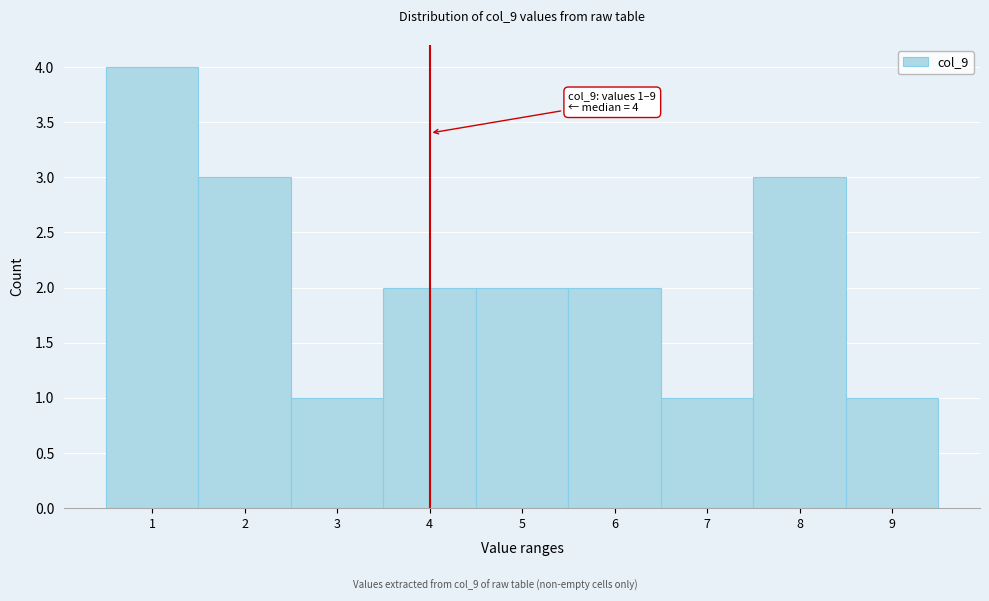

Over which range of the x-axis is the bar tallest?

0.5 to 1.5